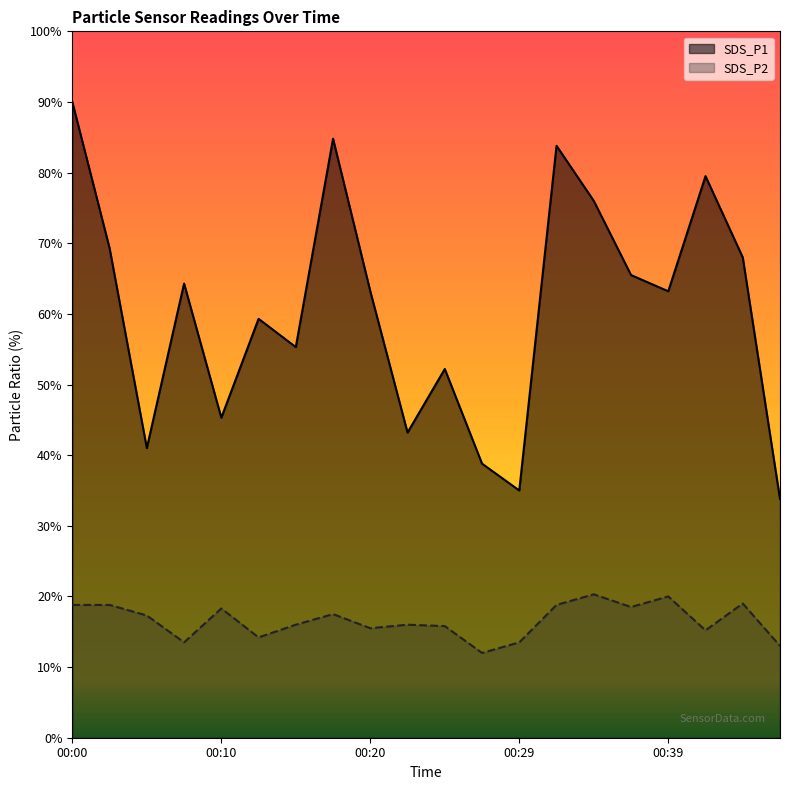

Does the chart have visible grid lines?

No